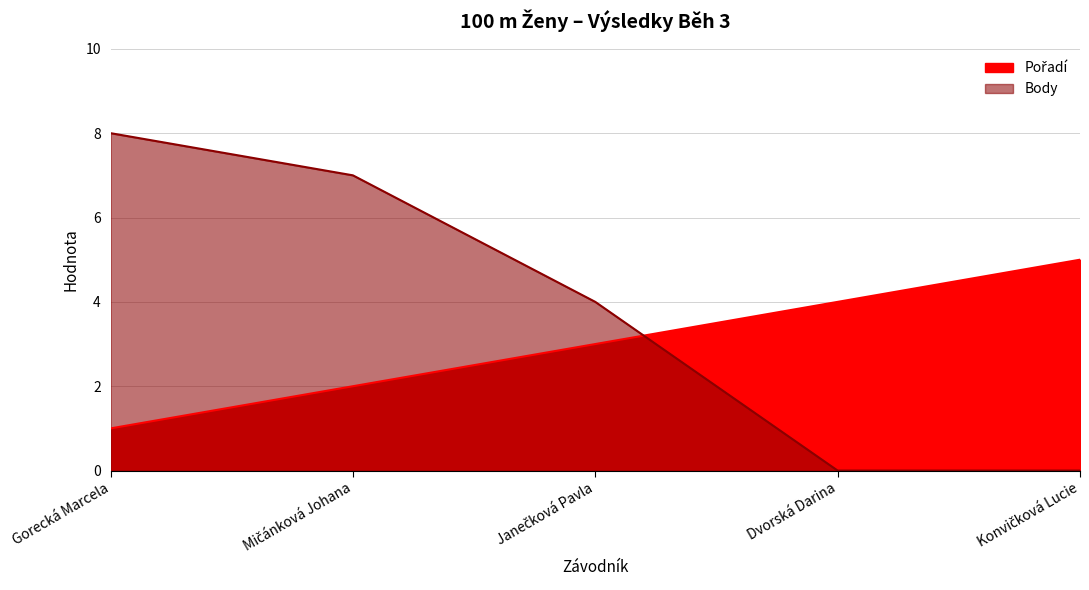

Reading left to right, list all the values displayed in this chart.

Pořadí: Gorecká Marcela=1	Mičánková Johana=2	Janečková Pavla=3	Dvorská Darina=4	Konvičková Lucie=5
Body: Gorecká Marcela=8	Mičánková Johana=7	Janečková Pavla=4	Dvorská Darina=0	Konvičková Lucie=0